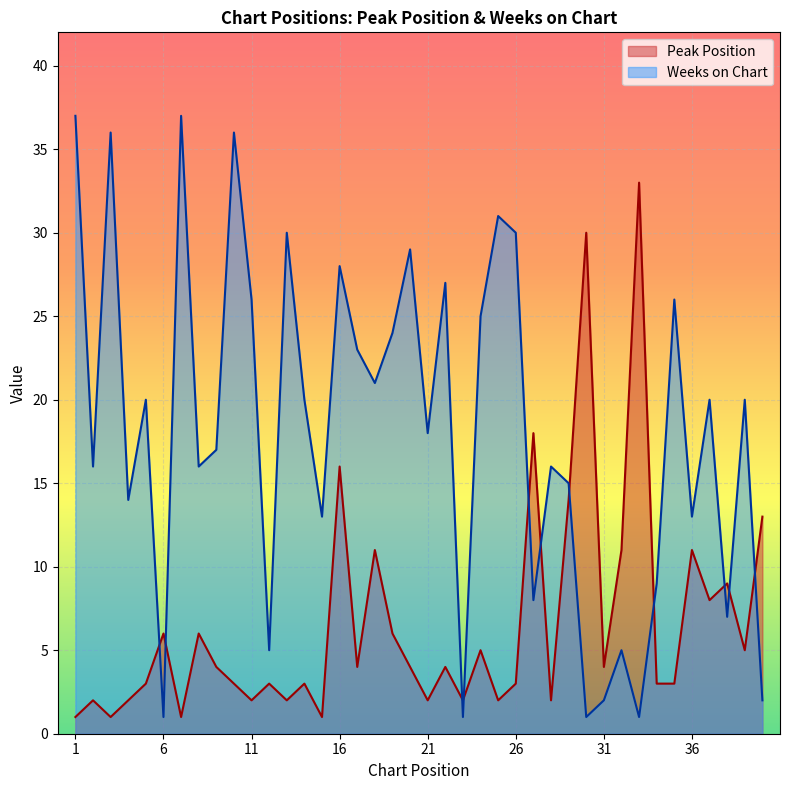

Which series has the largest total across all categories?

Weeks on Chart